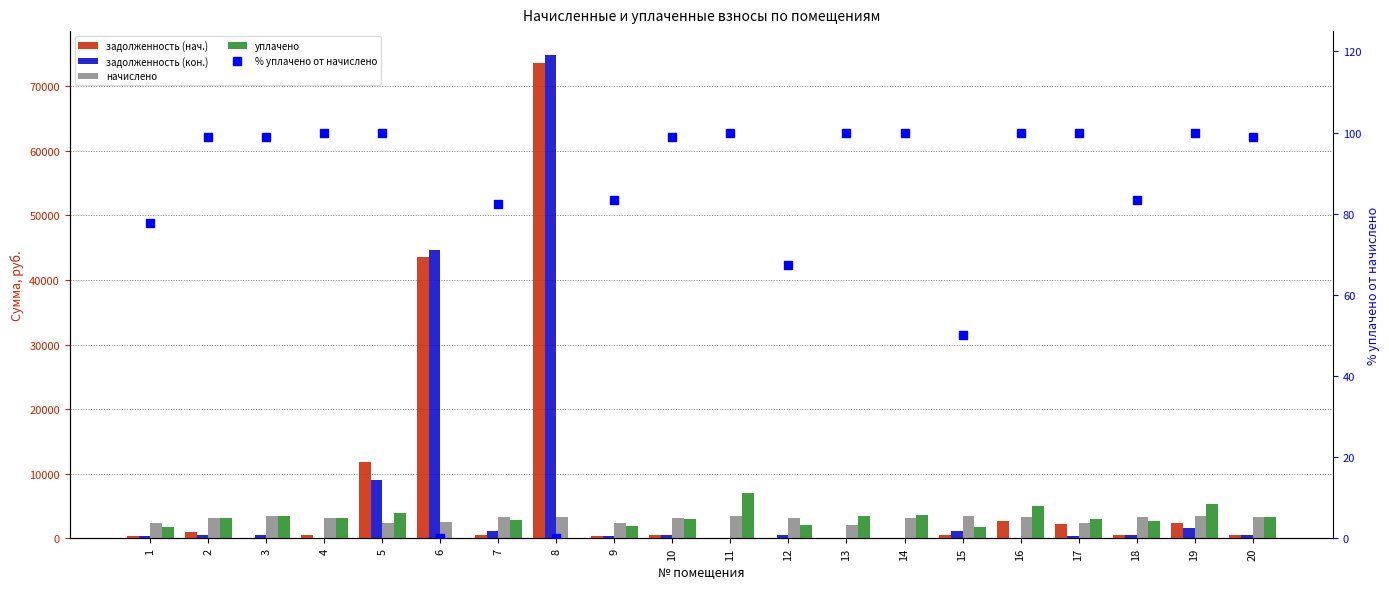

Which series has the largest total across all categories?

задолженность (нач.)